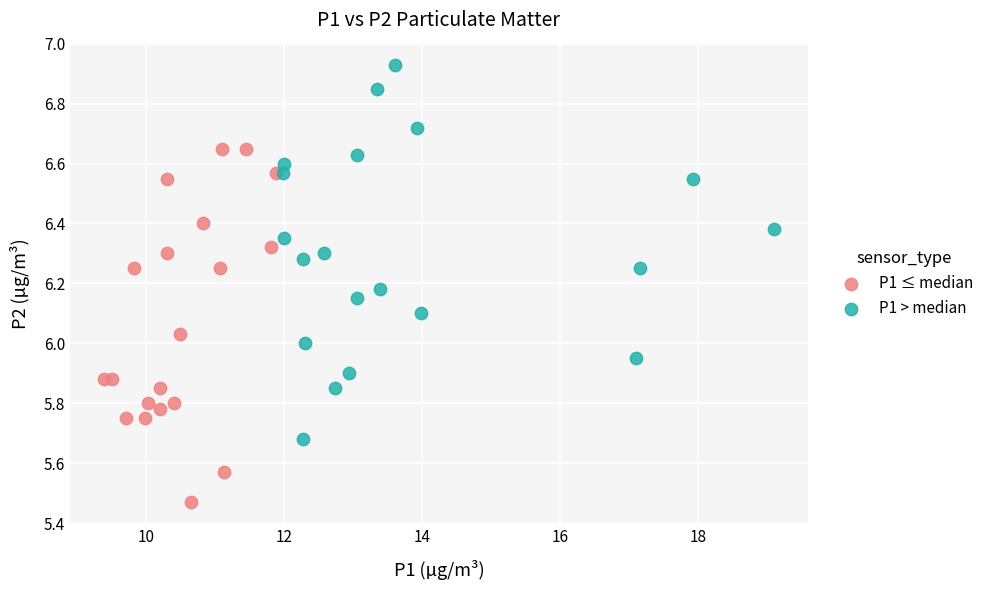

What are all the series names shown in the legend?

P1 ≤ median, P1 > median